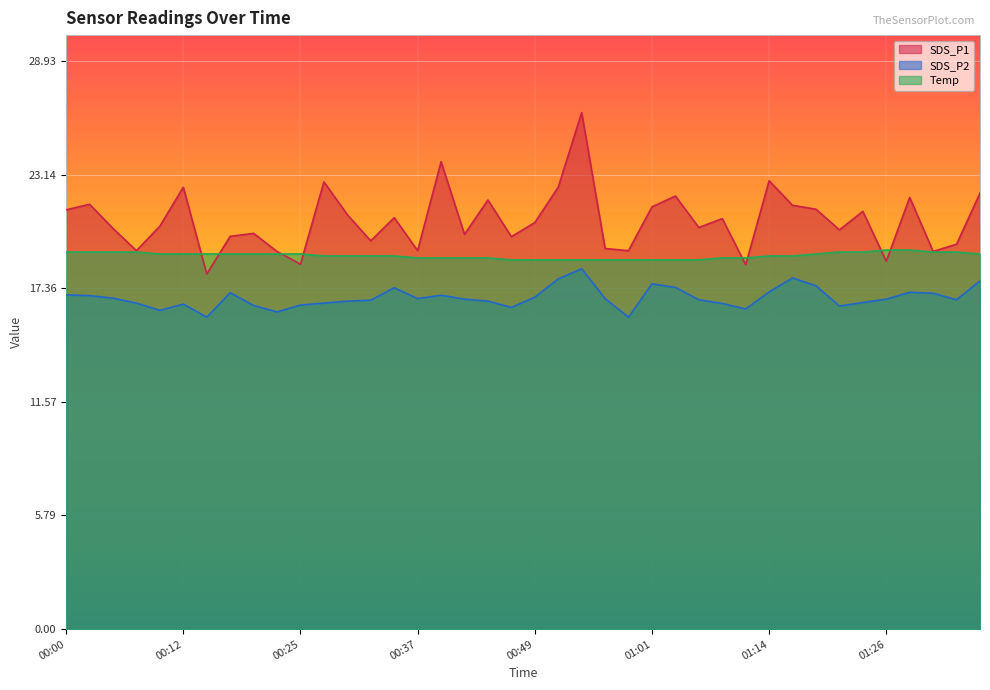

What is the difference between the highest and lowest values at 00:22?

3.1